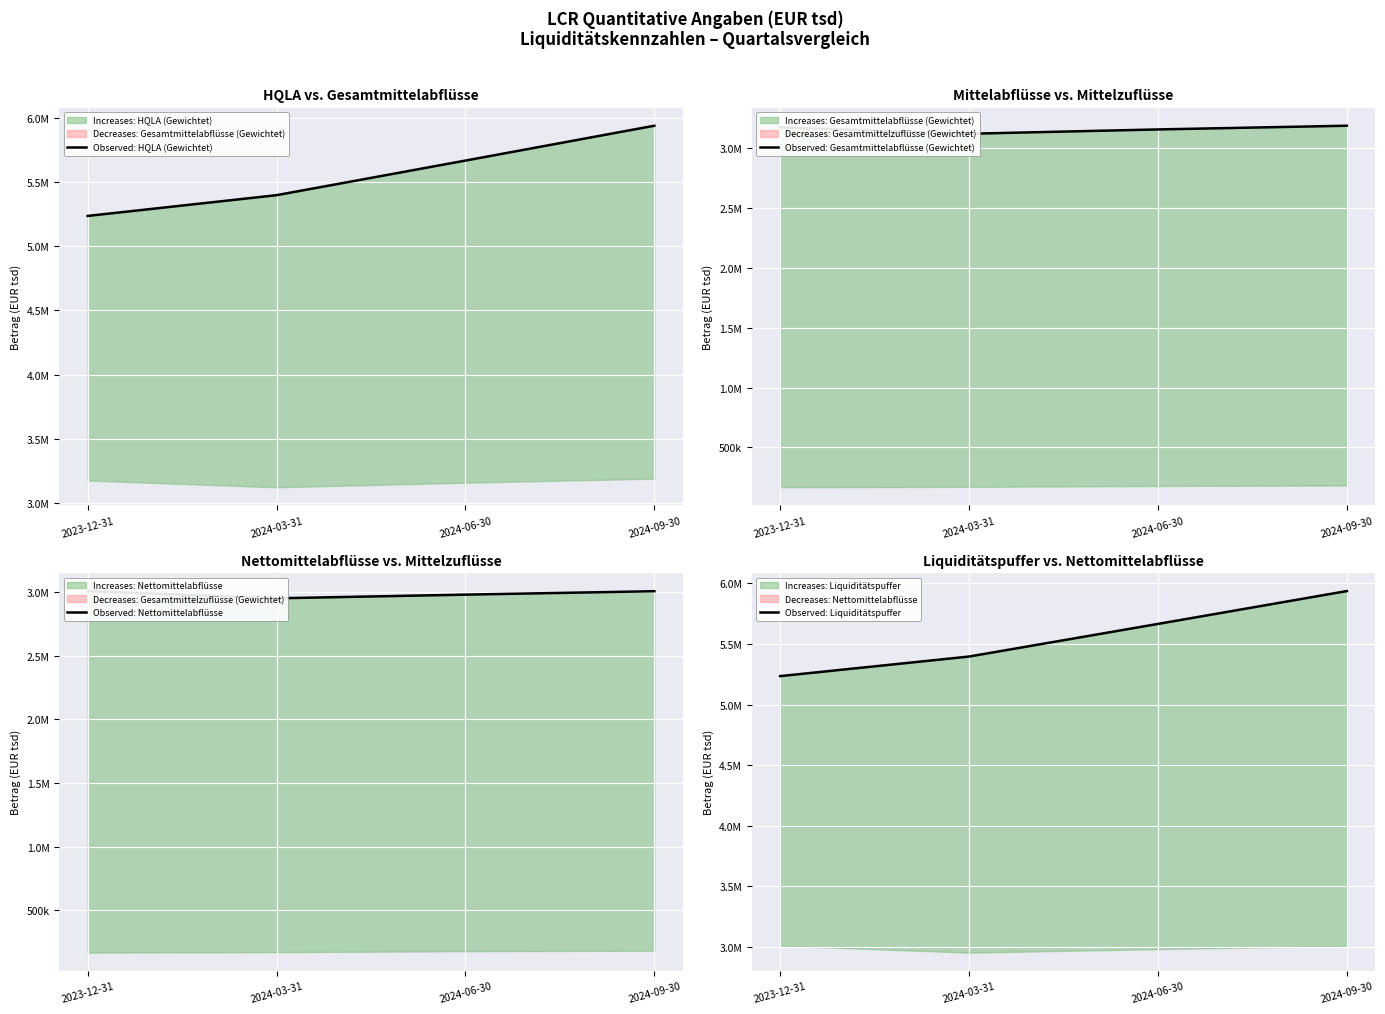

What is the total value across all series at 2023-12-31?

16653307